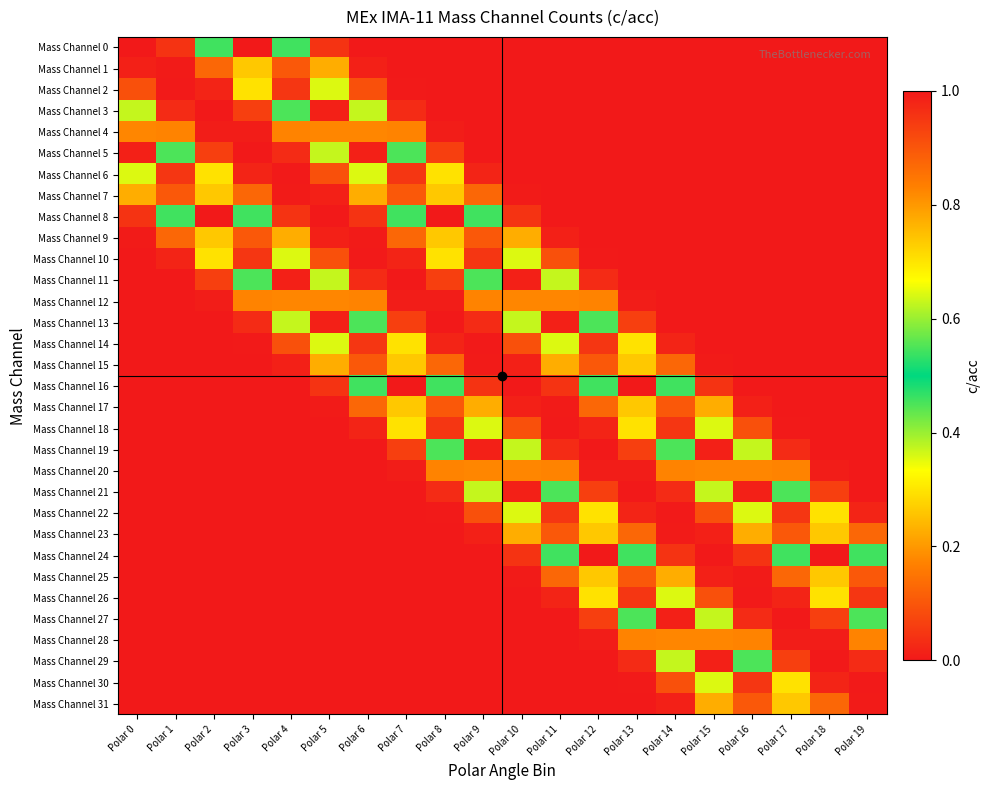

Reading left to right, list all the values displayed in this chart.

Mass Channel 0: Polar 0=0.0	Polar 1=0.0	Polar 2=0.5	Polar 3=1.0	Polar 4=0.5	Polar 5=0.0	Polar 6=0.0	Polar 7=0.0	Polar 8=0.0	Polar 9=0.0	Polar 10=0.0	Polar 11=0.0	Polar 12=0.0	Polar 13=0.0	Polar 14=0.0	Polar 15=0.0	Polar 16=0.0	Polar 17=0.0	Polar 18=0.0	Polar 19=0.0
Mass Channel 1: Polar 0=0.0	Polar 1=0.0	Polar 2=0.1	Polar 3=0.7	Polar 4=0.9	Polar 5=0.2	Polar 6=0.0	Polar 7=0.0	Polar 8=0.0	Polar 9=0.0	Polar 10=0.0	Polar 11=0.0	Polar 12=0.0	Polar 13=0.0	Polar 14=0.0	Polar 15=0.0	Polar 16=0.0	Polar 17=0.0	Polar 18=0.0	Polar 19=0.0
Mass Channel 2: Polar 0=0.1	Polar 1=0.0	Polar 2=0.0	Polar 3=0.3	Polar 4=1.0	Polar 5=0.6	Polar 6=0.1	Polar 7=0.0	Polar 8=0.0	Polar 9=0.0	Polar 10=0.0	Polar 11=0.0	Polar 12=0.0	Polar 13=0.0	Polar 14=0.0	Polar 15=0.0	Polar 16=0.0	Polar 17=0.0	Polar 18=0.0	Polar 19=0.0
Mass Channel 3: Polar 0=0.4	Polar 1=0.0	Polar 2=0.0	Polar 3=0.1	Polar 4=0.5	Polar 5=1.0	Polar 6=0.4	Polar 7=0.0	Polar 8=0.0	Polar 9=0.0	Polar 10=0.0	Polar 11=0.0	Polar 12=0.0	Polar 13=0.0	Polar 14=0.0	Polar 15=0.0	Polar 16=0.0	Polar 17=0.0	Polar 18=0.0	Polar 19=0.0
Mass Channel 4: Polar 0=0.8	Polar 1=0.2	Polar 2=0.0	Polar 3=0.0	Polar 4=0.2	Polar 5=0.8	Polar 6=0.8	Polar 7=0.2	Polar 8=0.0	Polar 9=0.0	Polar 10=0.0	Polar 11=0.0	Polar 12=0.0	Polar 13=0.0	Polar 14=0.0	Polar 15=0.0	Polar 16=0.0	Polar 17=0.0	Polar 18=0.0	Polar 19=0.0
Mass Channel 5: Polar 0=1.0	Polar 1=0.5	Polar 2=0.1	Polar 3=0.0	Polar 4=0.0	Polar 5=0.4	Polar 6=1.0	Polar 7=0.5	Polar 8=0.1	Polar 9=0.0	Polar 10=0.0	Polar 11=0.0	Polar 12=0.0	Polar 13=0.0	Polar 14=0.0	Polar 15=0.0	Polar 16=0.0	Polar 17=0.0	Polar 18=0.0	Polar 19=0.0
Mass Channel 6: Polar 0=0.6	Polar 1=1.0	Polar 2=0.3	Polar 3=0.0	Polar 4=0.0	Polar 5=0.1	Polar 6=0.6	Polar 7=1.0	Polar 8=0.3	Polar 9=0.0	Polar 10=0.0	Polar 11=0.0	Polar 12=0.0	Polar 13=0.0	Polar 14=0.0	Polar 15=0.0	Polar 16=0.0	Polar 17=0.0	Polar 18=0.0	Polar 19=0.0
Mass Channel 7: Polar 0=0.2	Polar 1=0.9	Polar 2=0.7	Polar 3=0.1	Polar 4=0.0	Polar 5=0.0	Polar 6=0.2	Polar 7=0.9	Polar 8=0.7	Polar 9=0.1	Polar 10=0.0	Polar 11=0.0	Polar 12=0.0	Polar 13=0.0	Polar 14=0.0	Polar 15=0.0	Polar 16=0.0	Polar 17=0.0	Polar 18=0.0	Polar 19=0.0
Mass Channel 8: Polar 0=0.0	Polar 1=0.5	Polar 2=1.0	Polar 3=0.5	Polar 4=0.0	Polar 5=0.0	Polar 6=0.0	Polar 7=0.5	Polar 8=1.0	Polar 9=0.5	Polar 10=0.0	Polar 11=0.0	Polar 12=0.0	Polar 13=0.0	Polar 14=0.0	Polar 15=0.0	Polar 16=0.0	Polar 17=0.0	Polar 18=0.0	Polar 19=0.0
Mass Channel 9: Polar 0=0.0	Polar 1=0.1	Polar 2=0.7	Polar 3=0.9	Polar 4=0.2	Polar 5=0.0	Polar 6=0.0	Polar 7=0.1	Polar 8=0.7	Polar 9=0.9	Polar 10=0.2	Polar 11=0.0	Polar 12=0.0	Polar 13=0.0	Polar 14=0.0	Polar 15=0.0	Polar 16=0.0	Polar 17=0.0	Polar 18=0.0	Polar 19=0.0
Mass Channel 10: Polar 0=0.0	Polar 1=0.0	Polar 2=0.3	Polar 3=1.0	Polar 4=0.6	Polar 5=0.1	Polar 6=0.0	Polar 7=0.0	Polar 8=0.3	Polar 9=1.0	Polar 10=0.6	Polar 11=0.1	Polar 12=0.0	Polar 13=0.0	Polar 14=0.0	Polar 15=0.0	Polar 16=0.0	Polar 17=0.0	Polar 18=0.0	Polar 19=0.0
Mass Channel 11: Polar 0=0.0	Polar 1=0.0	Polar 2=0.1	Polar 3=0.5	Polar 4=1.0	Polar 5=0.4	Polar 6=0.0	Polar 7=0.0	Polar 8=0.1	Polar 9=0.5	Polar 10=1.0	Polar 11=0.4	Polar 12=0.0	Polar 13=0.0	Polar 14=0.0	Polar 15=0.0	Polar 16=0.0	Polar 17=0.0	Polar 18=0.0	Polar 19=0.0
Mass Channel 12: Polar 0=0.0	Polar 1=0.0	Polar 2=0.0	Polar 3=0.2	Polar 4=0.8	Polar 5=0.8	Polar 6=0.2	Polar 7=0.0	Polar 8=0.0	Polar 9=0.2	Polar 10=0.8	Polar 11=0.8	Polar 12=0.2	Polar 13=0.0	Polar 14=0.0	Polar 15=0.0	Polar 16=0.0	Polar 17=0.0	Polar 18=0.0	Polar 19=0.0
Mass Channel 13: Polar 0=0.0	Polar 1=0.0	Polar 2=0.0	Polar 3=0.0	Polar 4=0.4	Polar 5=1.0	Polar 6=0.5	Polar 7=0.1	Polar 8=0.0	Polar 9=0.0	Polar 10=0.4	Polar 11=1.0	Polar 12=0.5	Polar 13=0.1	Polar 14=0.0	Polar 15=0.0	Polar 16=0.0	Polar 17=0.0	Polar 18=0.0	Polar 19=0.0
Mass Channel 14: Polar 0=0.0	Polar 1=0.0	Polar 2=0.0	Polar 3=0.0	Polar 4=0.1	Polar 5=0.6	Polar 6=1.0	Polar 7=0.3	Polar 8=0.0	Polar 9=0.0	Polar 10=0.1	Polar 11=0.6	Polar 12=1.0	Polar 13=0.3	Polar 14=0.0	Polar 15=0.0	Polar 16=0.0	Polar 17=0.0	Polar 18=0.0	Polar 19=0.0
Mass Channel 15: Polar 0=0.0	Polar 1=0.0	Polar 2=0.0	Polar 3=0.0	Polar 4=0.0	Polar 5=0.2	Polar 6=0.9	Polar 7=0.7	Polar 8=0.1	Polar 9=0.0	Polar 10=0.0	Polar 11=0.2	Polar 12=0.9	Polar 13=0.7	Polar 14=0.1	Polar 15=0.0	Polar 16=0.0	Polar 17=0.0	Polar 18=0.0	Polar 19=0.0
Mass Channel 16: Polar 0=0.0	Polar 1=0.0	Polar 2=0.0	Polar 3=0.0	Polar 4=0.0	Polar 5=0.0	Polar 6=0.5	Polar 7=1.0	Polar 8=0.5	Polar 9=0.0	Polar 10=0.0	Polar 11=0.0	Polar 12=0.5	Polar 13=1.0	Polar 14=0.5	Polar 15=0.0	Polar 16=0.0	Polar 17=0.0	Polar 18=0.0	Polar 19=0.0
Mass Channel 17: Polar 0=0.0	Polar 1=0.0	Polar 2=0.0	Polar 3=0.0	Polar 4=0.0	Polar 5=0.0	Polar 6=0.1	Polar 7=0.7	Polar 8=0.9	Polar 9=0.2	Polar 10=0.0	Polar 11=0.0	Polar 12=0.1	Polar 13=0.7	Polar 14=0.9	Polar 15=0.2	Polar 16=0.0	Polar 17=0.0	Polar 18=0.0	Polar 19=0.0
Mass Channel 18: Polar 0=0.0	Polar 1=0.0	Polar 2=0.0	Polar 3=0.0	Polar 4=0.0	Polar 5=0.0	Polar 6=0.0	Polar 7=0.3	Polar 8=1.0	Polar 9=0.6	Polar 10=0.1	Polar 11=0.0	Polar 12=0.0	Polar 13=0.3	Polar 14=1.0	Polar 15=0.6	Polar 16=0.1	Polar 17=0.0	Polar 18=0.0	Polar 19=0.0
Mass Channel 19: Polar 0=0.0	Polar 1=0.0	Polar 2=0.0	Polar 3=0.0	Polar 4=0.0	Polar 5=0.0	Polar 6=0.0	Polar 7=0.1	Polar 8=0.5	Polar 9=1.0	Polar 10=0.4	Polar 11=0.0	Polar 12=0.0	Polar 13=0.1	Polar 14=0.5	Polar 15=1.0	Polar 16=0.4	Polar 17=0.0	Polar 18=0.0	Polar 19=0.0
Mass Channel 20: Polar 0=0.0	Polar 1=0.0	Polar 2=0.0	Polar 3=0.0	Polar 4=0.0	Polar 5=0.0	Polar 6=0.0	Polar 7=0.0	Polar 8=0.2	Polar 9=0.8	Polar 10=0.8	Polar 11=0.2	Polar 12=0.0	Polar 13=0.0	Polar 14=0.2	Polar 15=0.8	Polar 16=0.8	Polar 17=0.2	Polar 18=0.0	Polar 19=0.0
Mass Channel 21: Polar 0=0.0	Polar 1=0.0	Polar 2=0.0	Polar 3=0.0	Polar 4=0.0	Polar 5=0.0	Polar 6=0.0	Polar 7=0.0	Polar 8=0.0	Polar 9=0.4	Polar 10=1.0	Polar 11=0.5	Polar 12=0.1	Polar 13=0.0	Polar 14=0.0	Polar 15=0.4	Polar 16=1.0	Polar 17=0.5	Polar 18=0.1	Polar 19=0.0
Mass Channel 22: Polar 0=0.0	Polar 1=0.0	Polar 2=0.0	Polar 3=0.0	Polar 4=0.0	Polar 5=0.0	Polar 6=0.0	Polar 7=0.0	Polar 8=0.0	Polar 9=0.1	Polar 10=0.6	Polar 11=1.0	Polar 12=0.3	Polar 13=0.0	Polar 14=0.0	Polar 15=0.1	Polar 16=0.6	Polar 17=1.0	Polar 18=0.3	Polar 19=0.0
Mass Channel 23: Polar 0=0.0	Polar 1=0.0	Polar 2=0.0	Polar 3=0.0	Polar 4=0.0	Polar 5=0.0	Polar 6=0.0	Polar 7=0.0	Polar 8=0.0	Polar 9=0.0	Polar 10=0.2	Polar 11=0.9	Polar 12=0.7	Polar 13=0.1	Polar 14=0.0	Polar 15=0.0	Polar 16=0.2	Polar 17=0.9	Polar 18=0.7	Polar 19=0.1
Mass Channel 24: Polar 0=0.0	Polar 1=0.0	Polar 2=0.0	Polar 3=0.0	Polar 4=0.0	Polar 5=0.0	Polar 6=0.0	Polar 7=0.0	Polar 8=0.0	Polar 9=0.0	Polar 10=0.0	Polar 11=0.5	Polar 12=1.0	Polar 13=0.5	Polar 14=0.0	Polar 15=0.0	Polar 16=0.0	Polar 17=0.5	Polar 18=1.0	Polar 19=0.5
Mass Channel 25: Polar 0=0.0	Polar 1=0.0	Polar 2=0.0	Polar 3=0.0	Polar 4=0.0	Polar 5=0.0	Polar 6=0.0	Polar 7=0.0	Polar 8=0.0	Polar 9=0.0	Polar 10=0.0	Polar 11=0.1	Polar 12=0.7	Polar 13=0.9	Polar 14=0.2	Polar 15=0.0	Polar 16=0.0	Polar 17=0.1	Polar 18=0.7	Polar 19=0.9
Mass Channel 26: Polar 0=0.0	Polar 1=0.0	Polar 2=0.0	Polar 3=0.0	Polar 4=0.0	Polar 5=0.0	Polar 6=0.0	Polar 7=0.0	Polar 8=0.0	Polar 9=0.0	Polar 10=0.0	Polar 11=0.0	Polar 12=0.3	Polar 13=1.0	Polar 14=0.6	Polar 15=0.1	Polar 16=0.0	Polar 17=0.0	Polar 18=0.3	Polar 19=1.0
Mass Channel 27: Polar 0=0.0	Polar 1=0.0	Polar 2=0.0	Polar 3=0.0	Polar 4=0.0	Polar 5=0.0	Polar 6=0.0	Polar 7=0.0	Polar 8=0.0	Polar 9=0.0	Polar 10=0.0	Polar 11=0.0	Polar 12=0.1	Polar 13=0.5	Polar 14=1.0	Polar 15=0.4	Polar 16=0.0	Polar 17=0.0	Polar 18=0.1	Polar 19=0.5
Mass Channel 28: Polar 0=0.0	Polar 1=0.0	Polar 2=0.0	Polar 3=0.0	Polar 4=0.0	Polar 5=0.0	Polar 6=0.0	Polar 7=0.0	Polar 8=0.0	Polar 9=0.0	Polar 10=0.0	Polar 11=0.0	Polar 12=0.0	Polar 13=0.2	Polar 14=0.8	Polar 15=0.8	Polar 16=0.2	Polar 17=0.0	Polar 18=0.0	Polar 19=0.2
Mass Channel 29: Polar 0=0.0	Polar 1=0.0	Polar 2=0.0	Polar 3=0.0	Polar 4=0.0	Polar 5=0.0	Polar 6=0.0	Polar 7=0.0	Polar 8=0.0	Polar 9=0.0	Polar 10=0.0	Polar 11=0.0	Polar 12=0.0	Polar 13=0.0	Polar 14=0.4	Polar 15=1.0	Polar 16=0.5	Polar 17=0.1	Polar 18=0.0	Polar 19=0.0
Mass Channel 30: Polar 0=0.0	Polar 1=0.0	Polar 2=0.0	Polar 3=0.0	Polar 4=0.0	Polar 5=0.0	Polar 6=0.0	Polar 7=0.0	Polar 8=0.0	Polar 9=0.0	Polar 10=0.0	Polar 11=0.0	Polar 12=0.0	Polar 13=0.0	Polar 14=0.1	Polar 15=0.6	Polar 16=1.0	Polar 17=0.3	Polar 18=0.0	Polar 19=0.0
Mass Channel 31: Polar 0=0.0	Polar 1=0.0	Polar 2=0.0	Polar 3=0.0	Polar 4=0.0	Polar 5=0.0	Polar 6=0.0	Polar 7=0.0	Polar 8=0.0	Polar 9=0.0	Polar 10=0.0	Polar 11=0.0	Polar 12=0.0	Polar 13=0.0	Polar 14=0.0	Polar 15=0.2	Polar 16=0.9	Polar 17=0.7	Polar 18=0.1	Polar 19=0.0